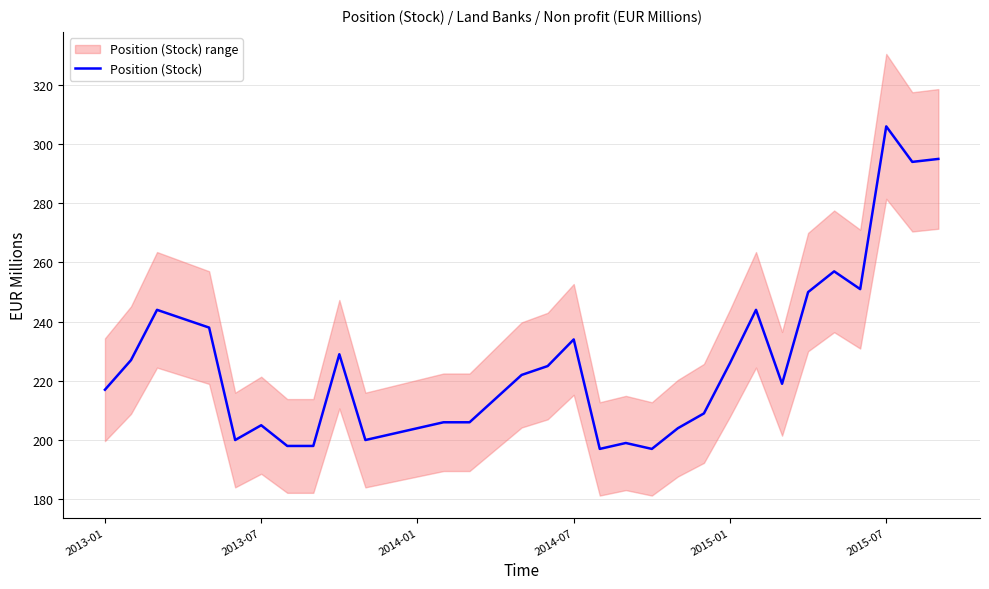

What is the minimum value for Position (Stock)?

197